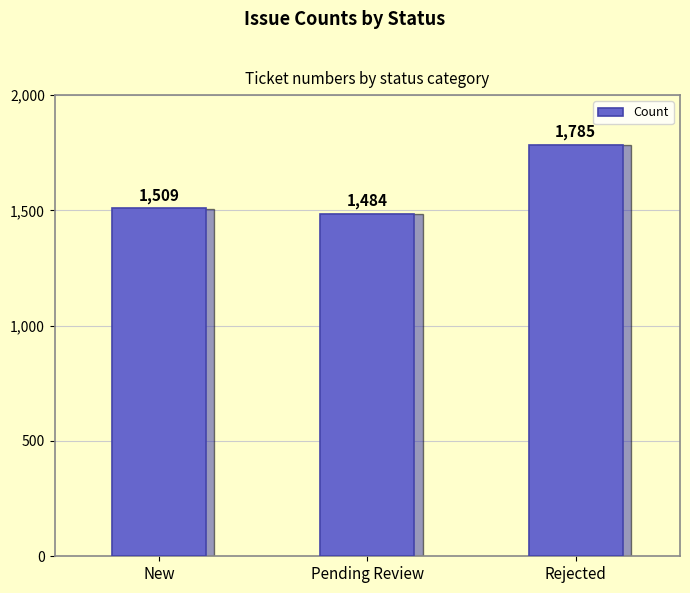

What is the label of the 1st bar from the right?

Rejected